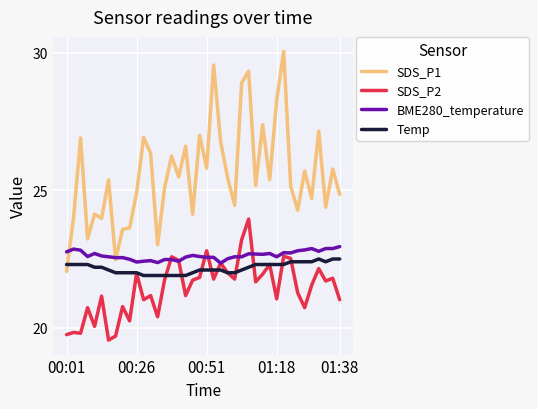

Which series has the largest total across all categories?

SDS_P1